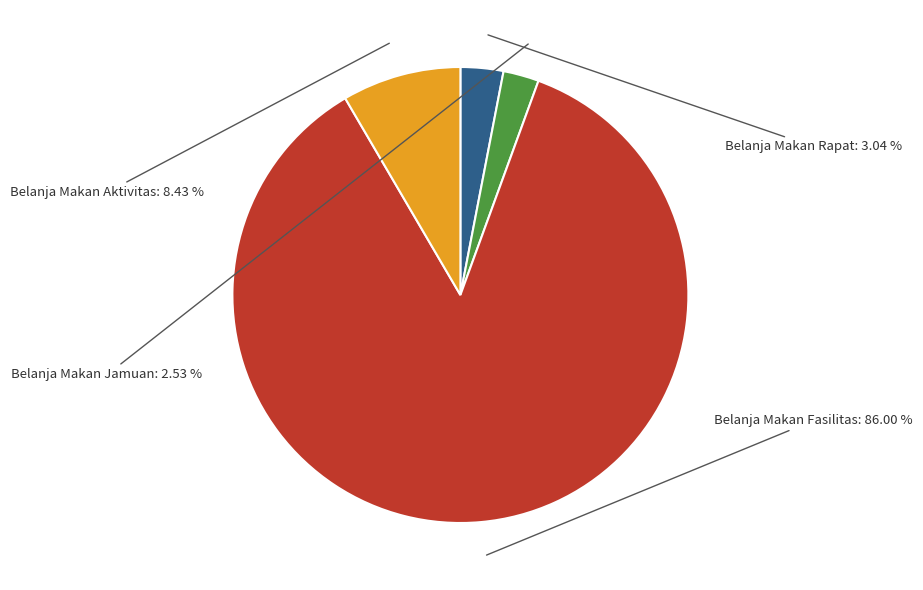

Rank the categories by value from highest to lowest.

Belanja Makan Fasilitas, Belanja Makan Aktivitas, Belanja Makan Rapat, Belanja Makan Jamuan